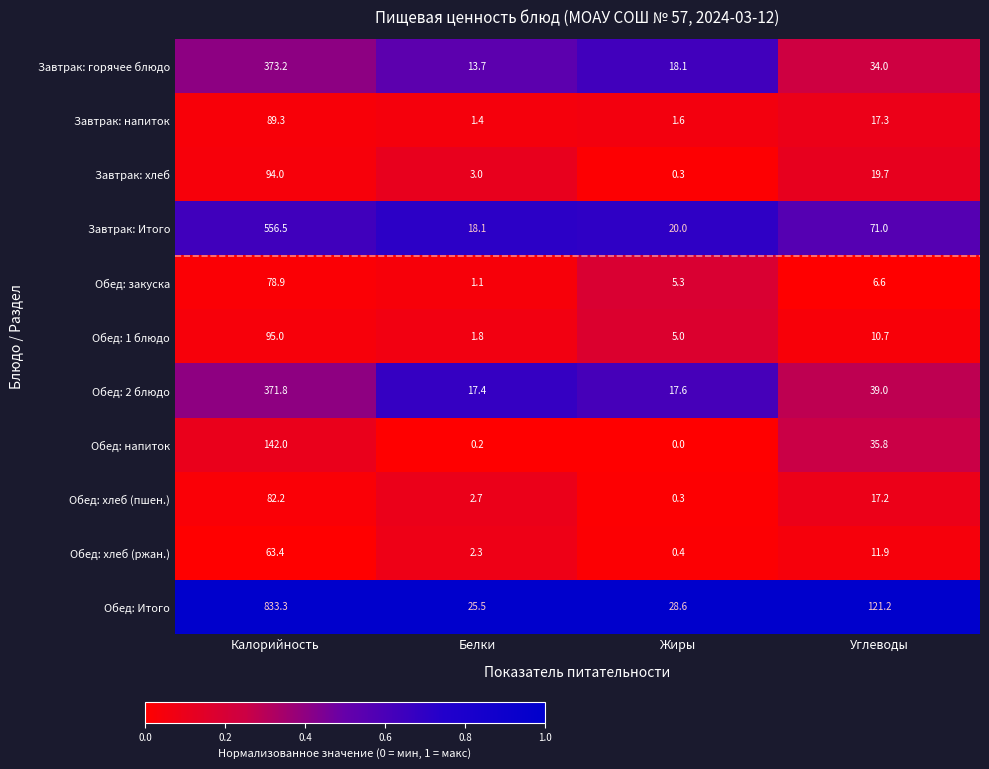

Between Калорийность and Жиры, which series saw the biggest shift?

Обед: Итого